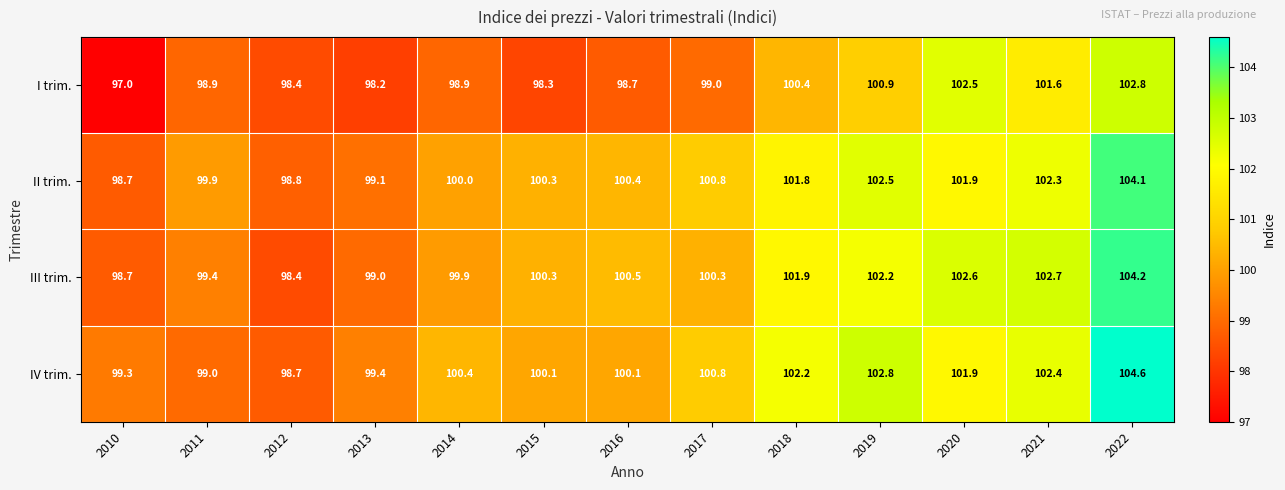

How many data points in IV trim. are above 100?

9